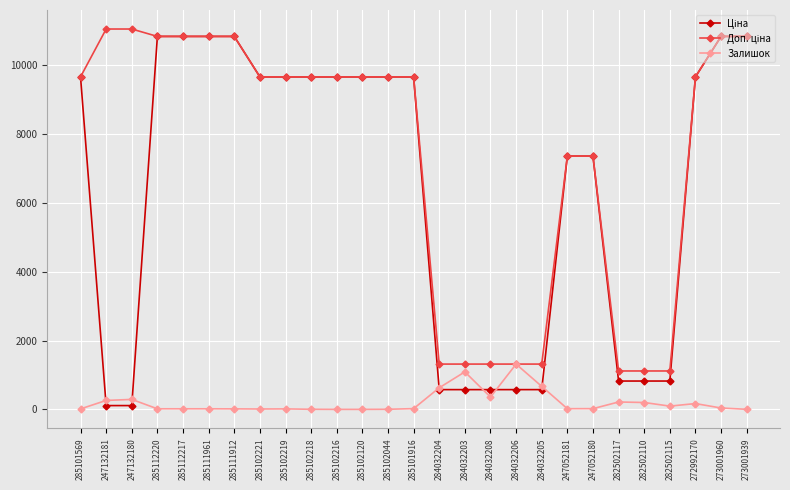

What is the total value across all series at 273001939?

21682.2